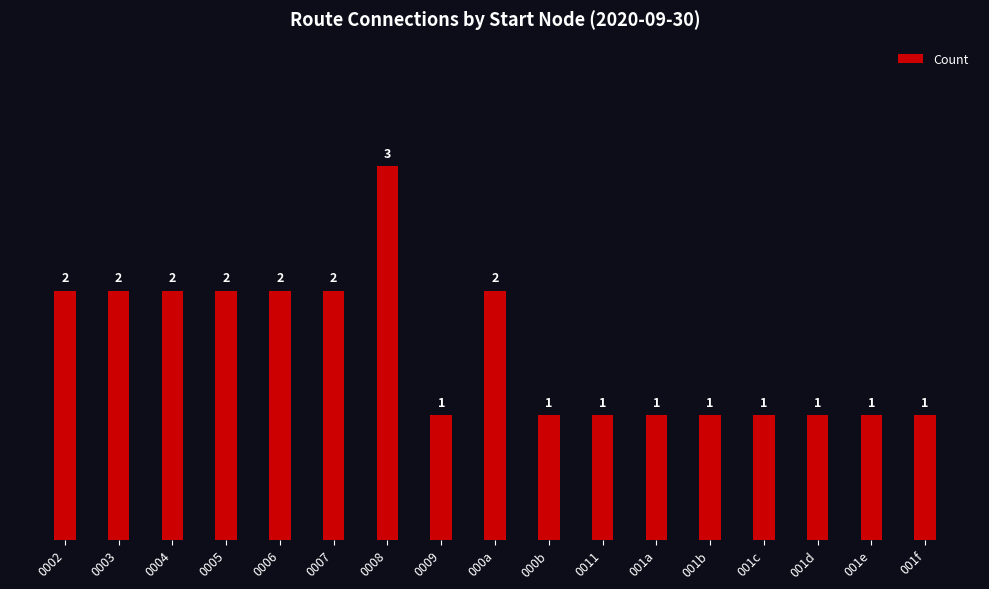

What position from the right is 001a?

6